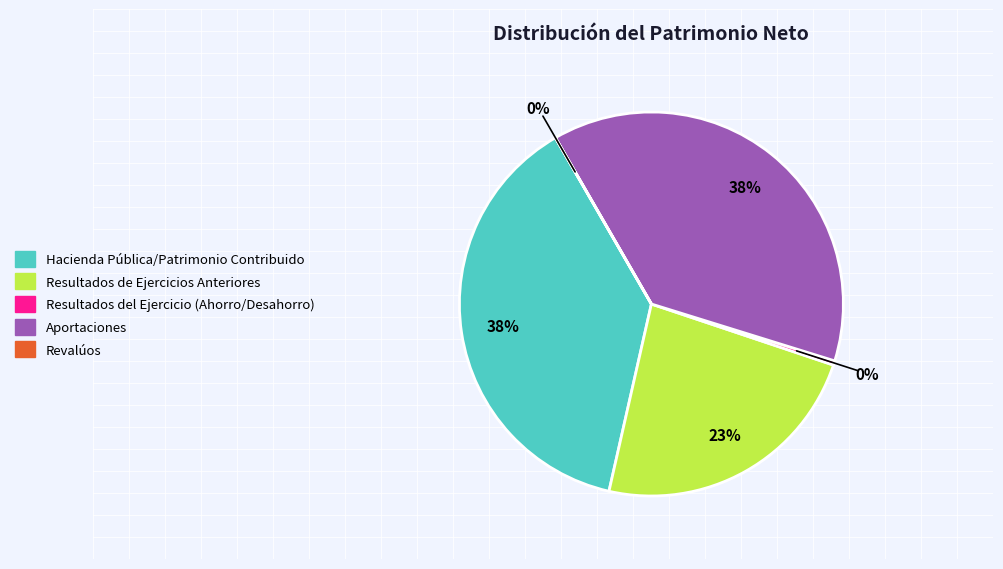

To the nearest percent, what is the difference between the Aportaciones and Resultados de Ejercicios Anteriores slice percentages?

15%